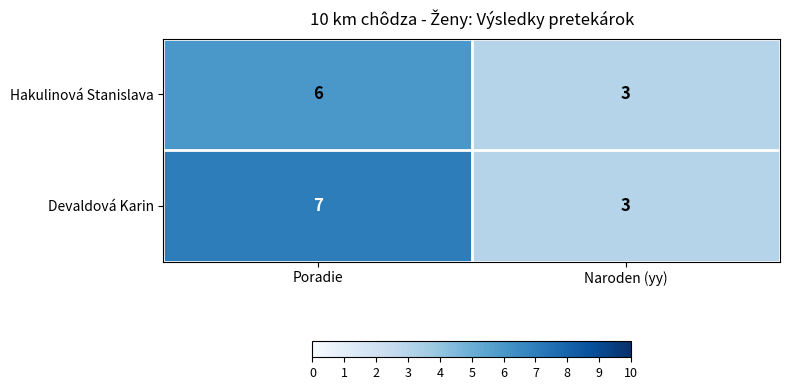

The value of Devaldová Karin at Naroden (yy) is 3. True or false?

True